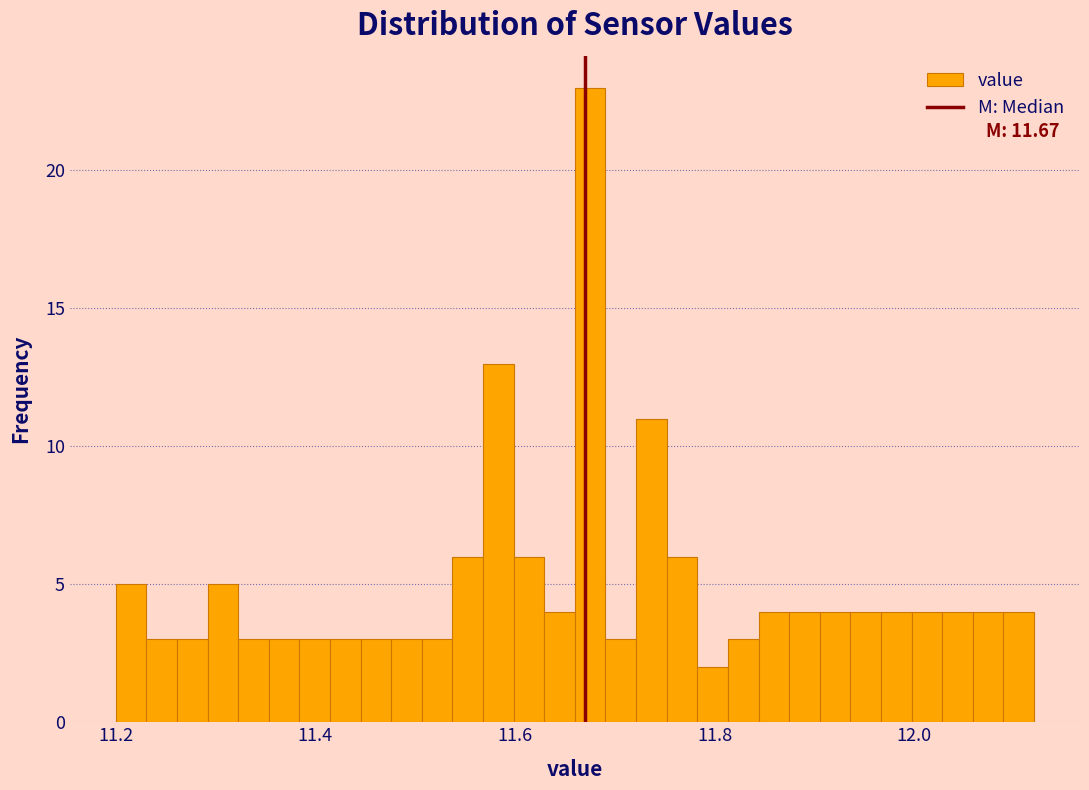

Read against the x-axis, roughly where is the centre of the tallest bar?

11.68